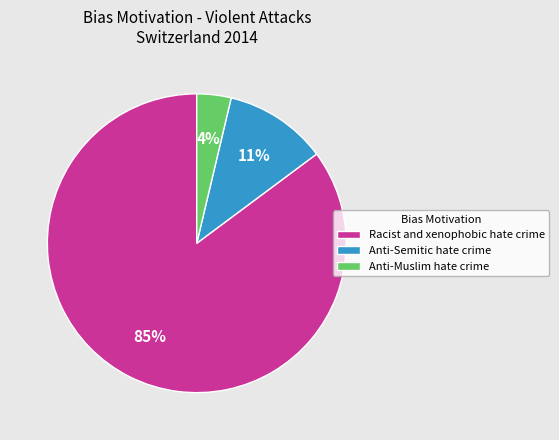

Does any single category account for the majority?

Yes